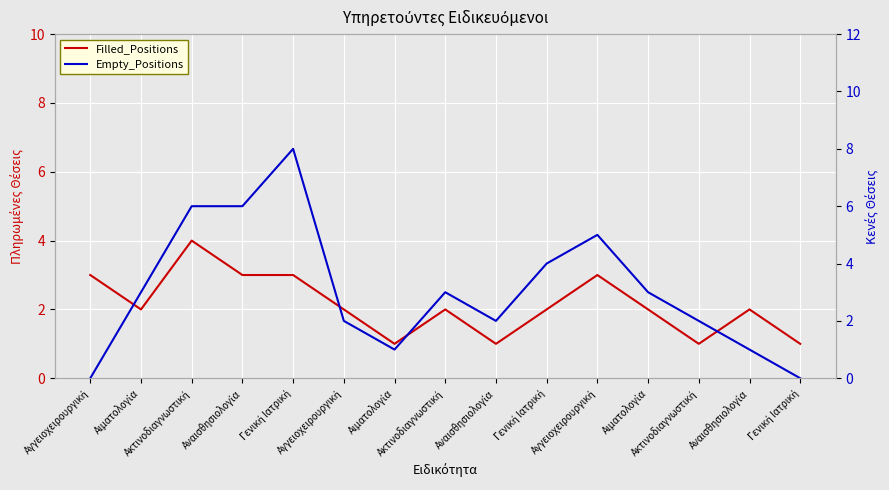

What is the sum of the Filled_Positions values at Αναισθησιολογία and Γενική Ιατρική?

3